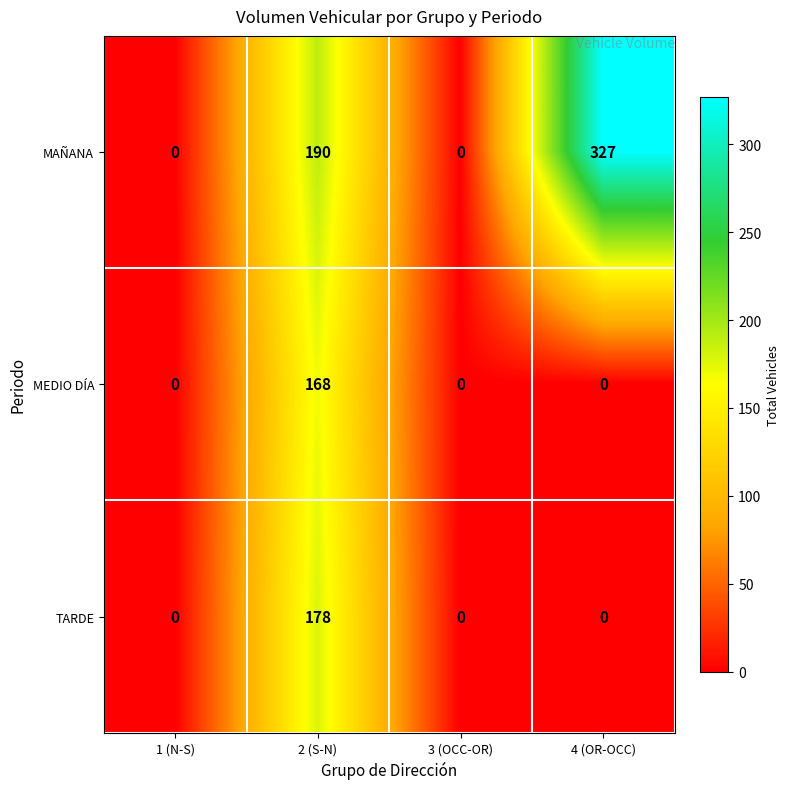

At how many categories does at least one series exceed 222?

1